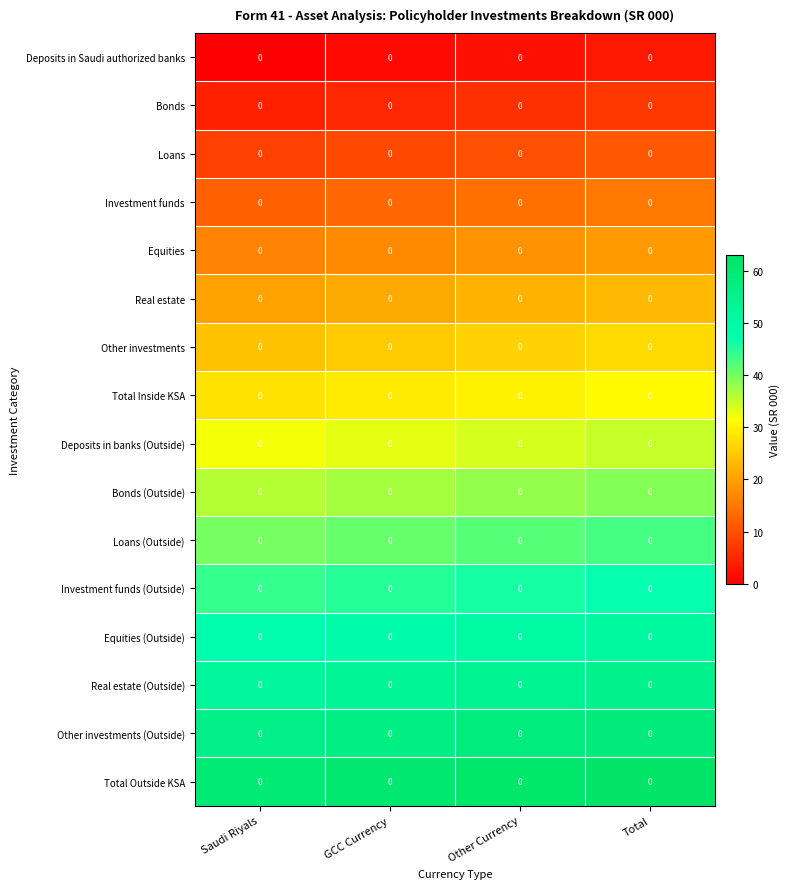

At which category is the sum across all series the highest?

Total